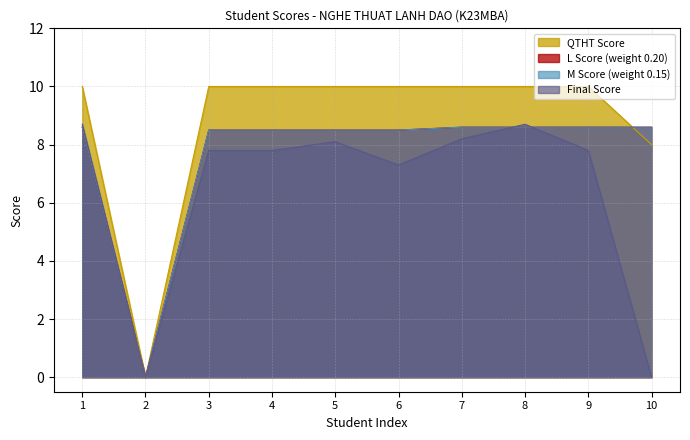

What is the sum of all DIEM_M values?

77.0